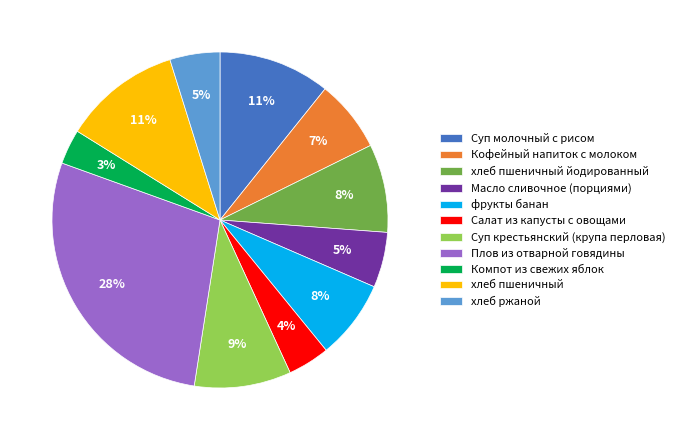

Which has a higher value, Масло сливочное (порциями) or хлеб пшеничный?

хлеб пшеничный